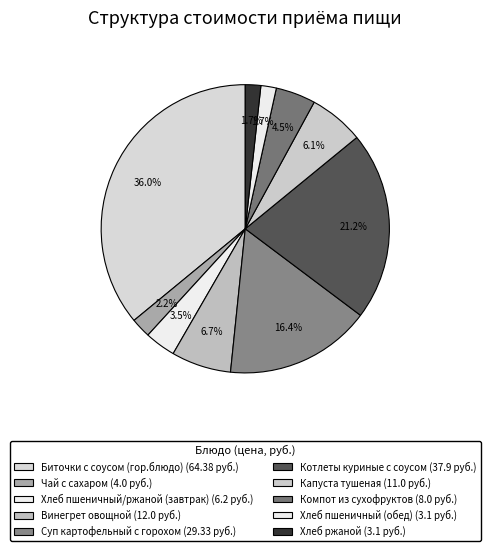

How many slices are in this pie chart?

10